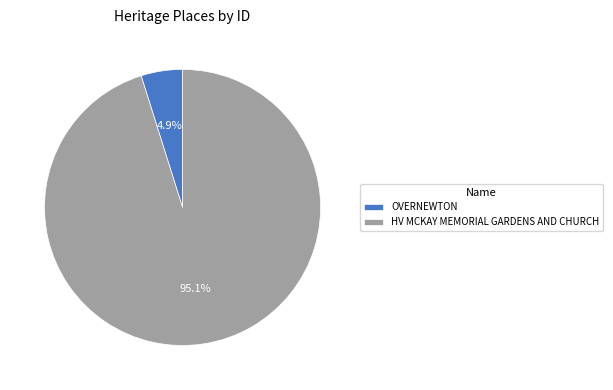

What is the smallest slice in the pie chart?

OVERNEWTON